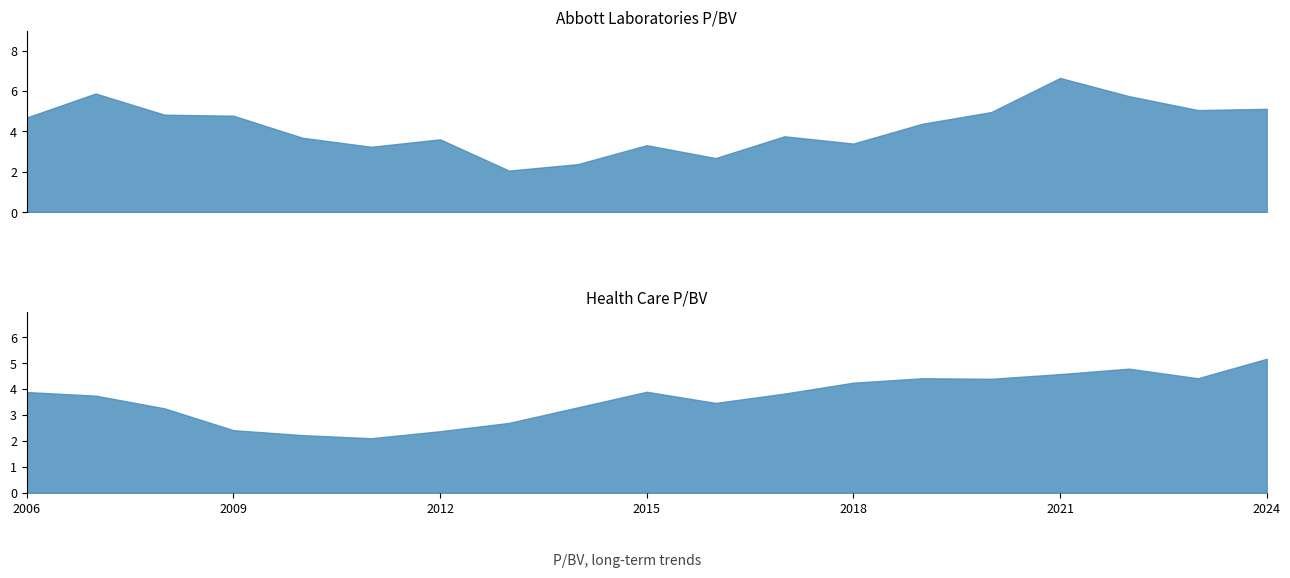

Is the value of Abbott Laboratories at 2019-02-22 greater than the value of Health Care at 2023-02-17?

No